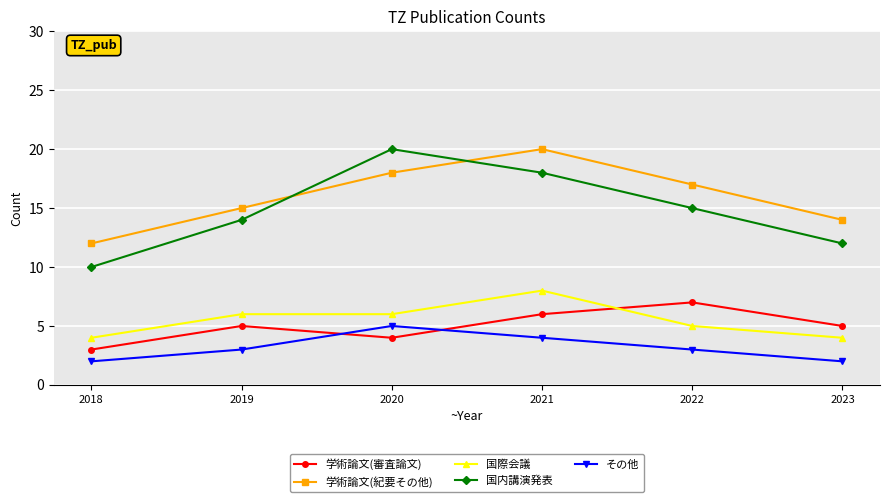

How many lines are shown in the chart?

5